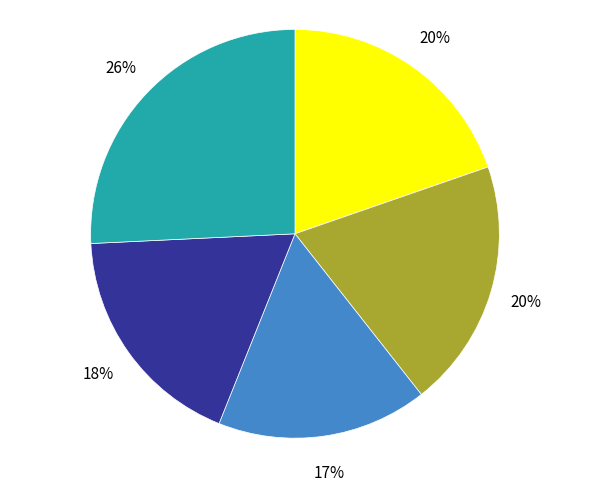

Does any single category account for the majority?

No